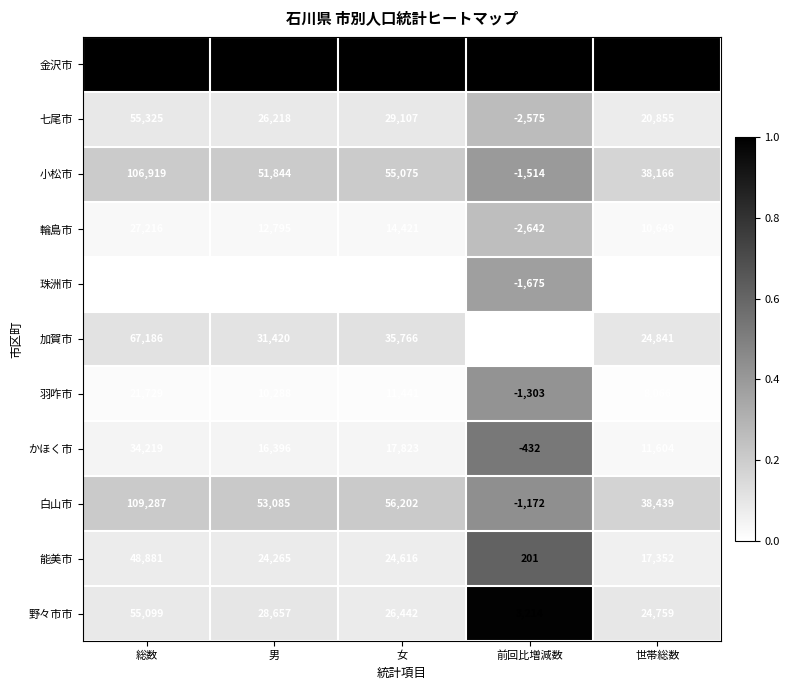

What is the minimum value for 羽咋市?

-1303